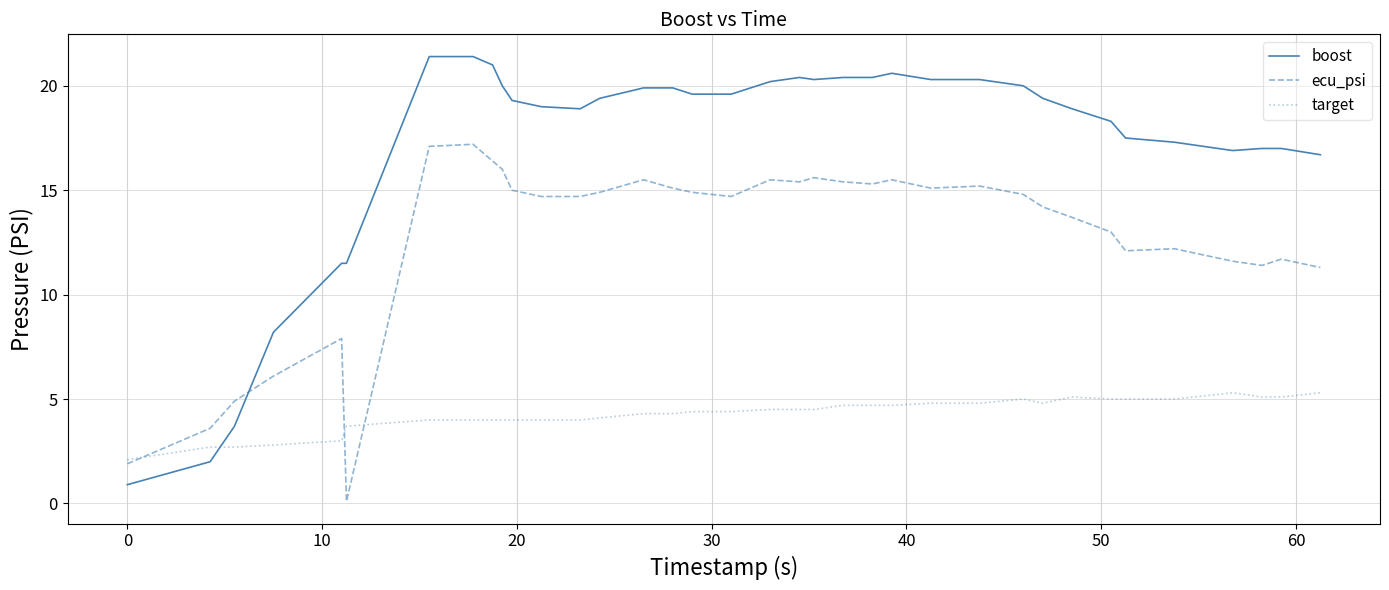

Which series has the largest total across all categories?

boost